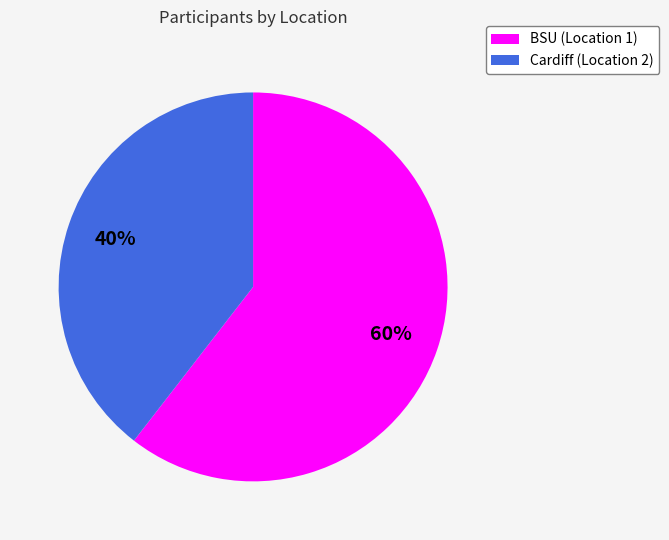

True or false: Cardiff (Location 2) accounts for 30% of the total.

False